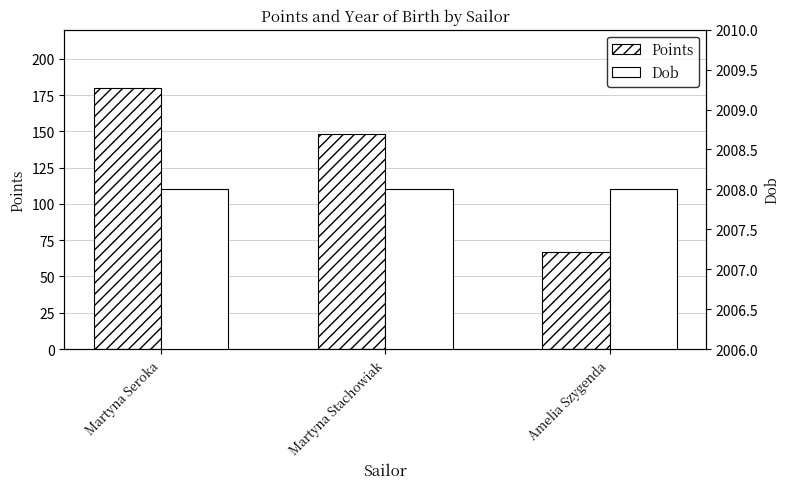

What position from the left is Martyna Stachowiak?

2